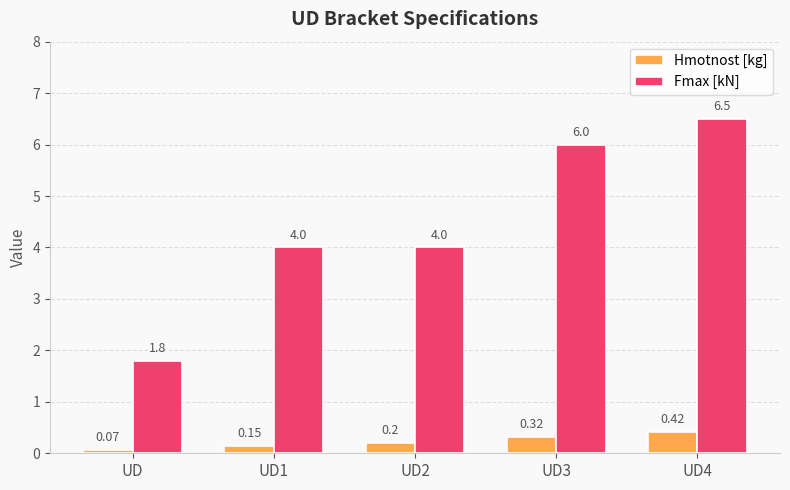

The Fmax [kN] series shows 1.8 at UD. True or false?

True